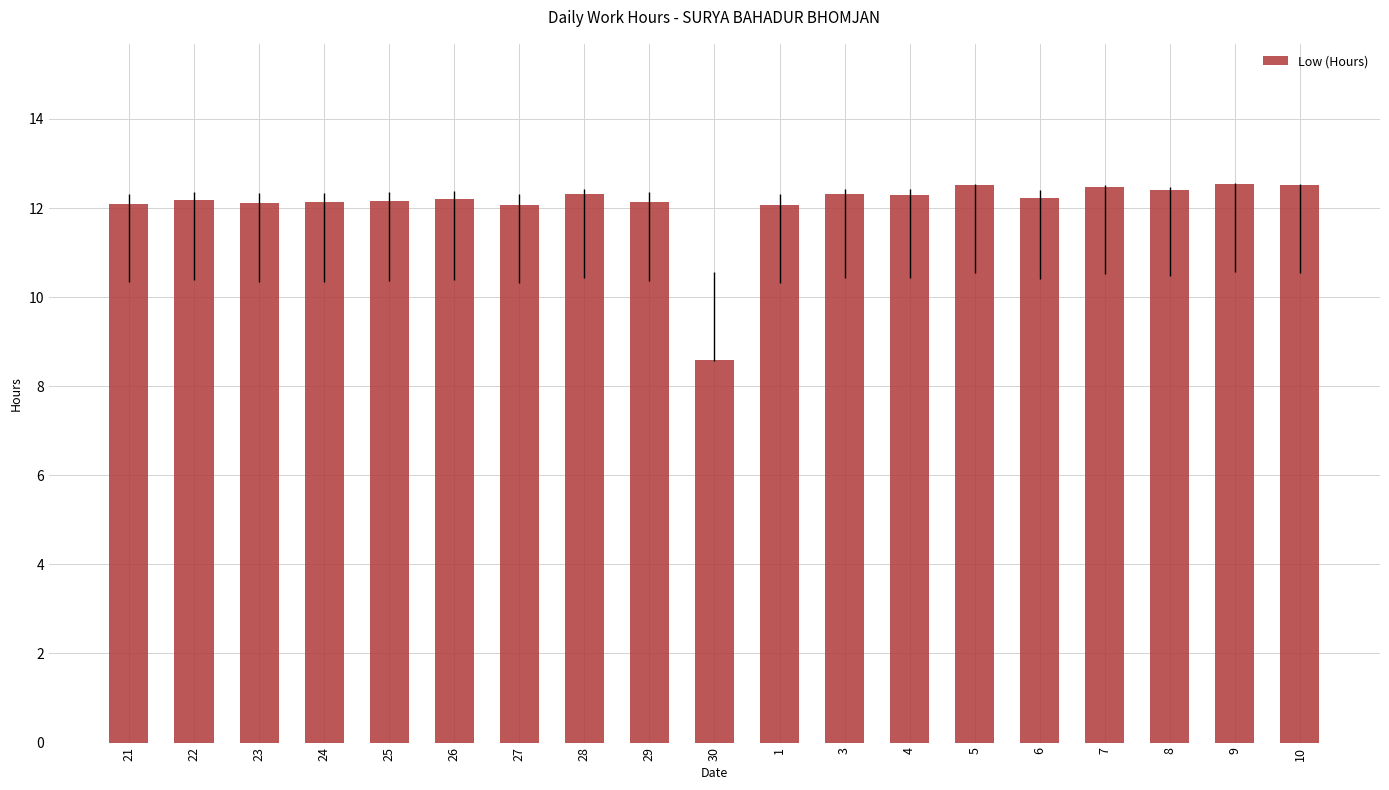

At which label does the data first exceed 12?

21